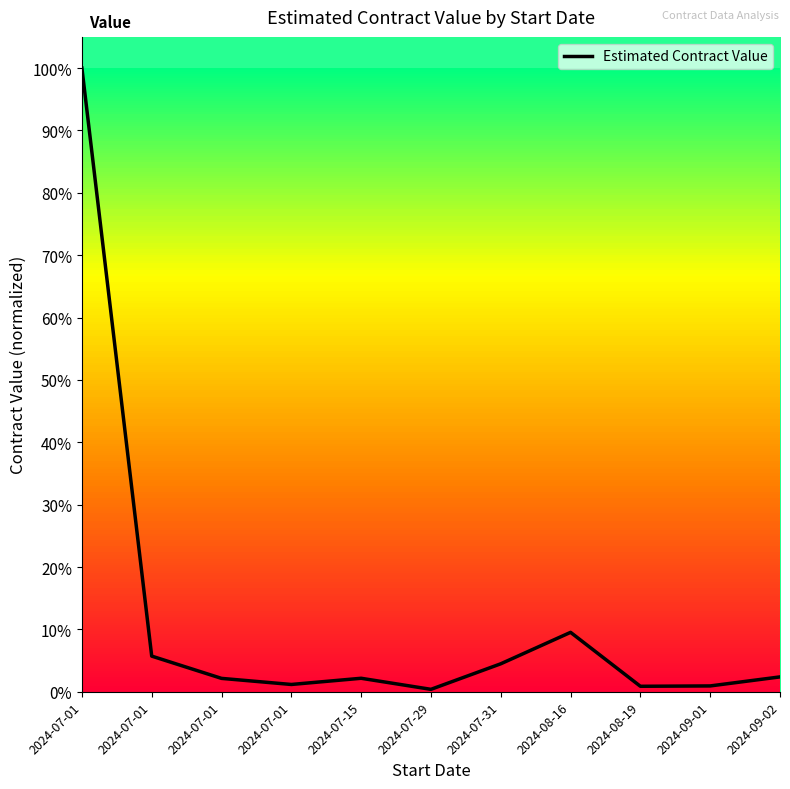

Rank the categories by value from highest to lowest.

2024-07-01, 2024-08-16, 2024-07-01, 2024-07-31, 2024-09-02, 2024-07-15, 2024-07-01, 2024-07-01, 2024-09-01, 2024-08-19, 2024-07-29